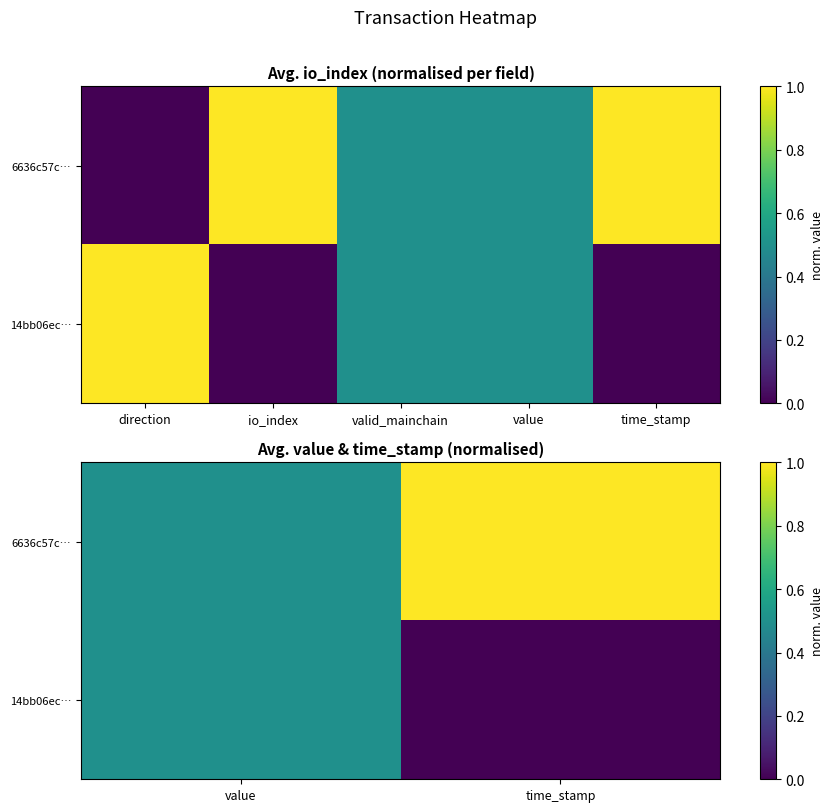

Is the value of 14bb06ec… at time_stamp greater than the value of 6636c57c… at time_stamp?

No